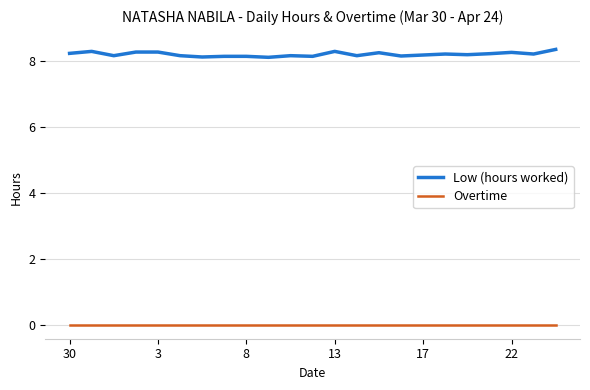

List the series in order of their peak value, highest first.

Low (hours worked), Overtime